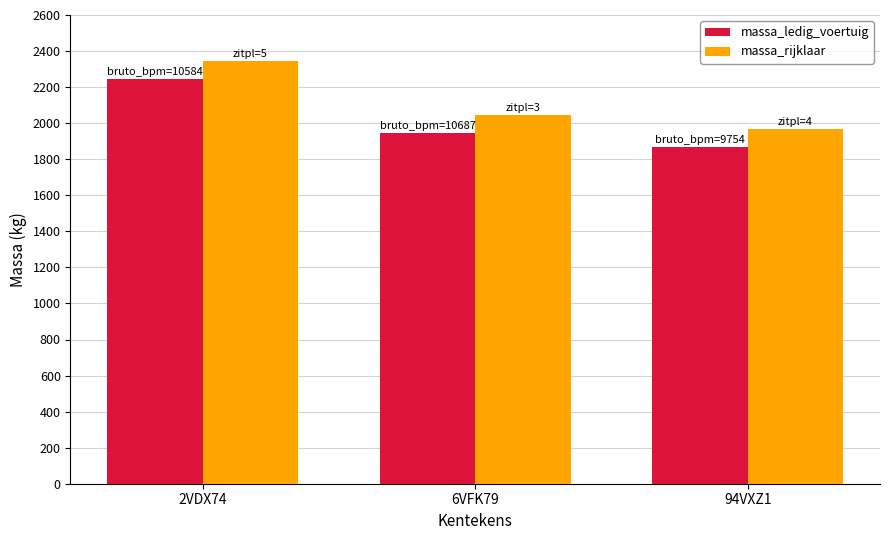

What is the label of the 2nd bar from the right?

6VFK79